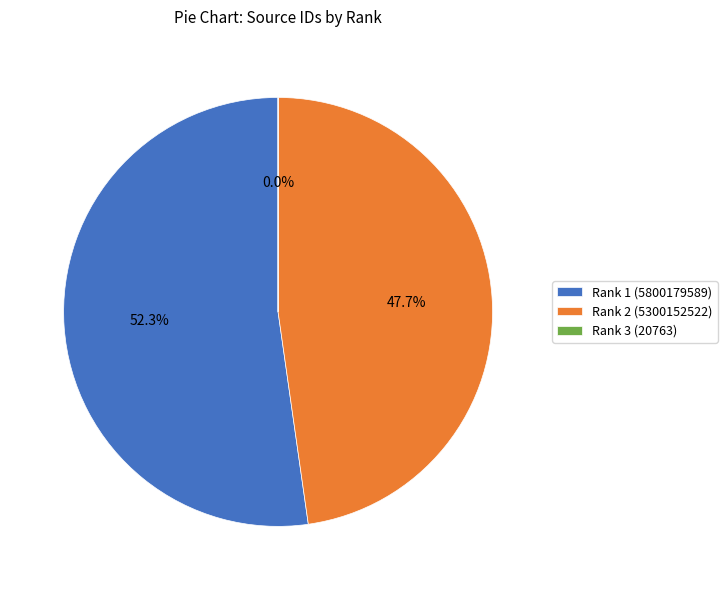

What is the largest slice in the pie chart?

Rank 1 (5800179589)